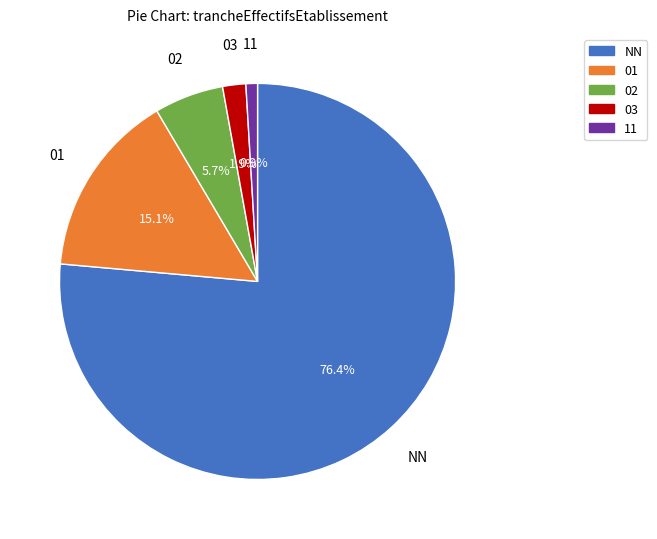

How much of the chart is everything except 02?

94.3%